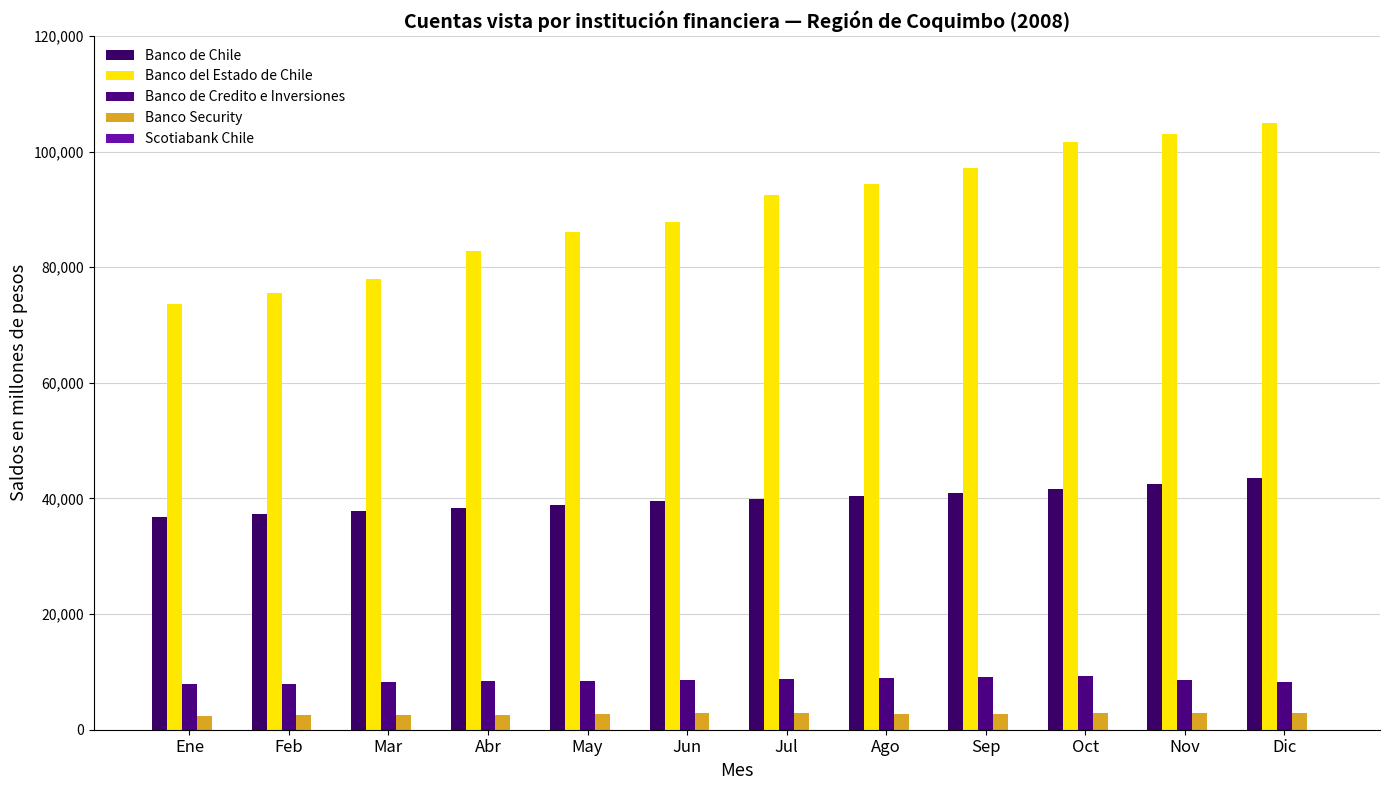

At which label does Banco de Chile first exceed 39961?

Ago